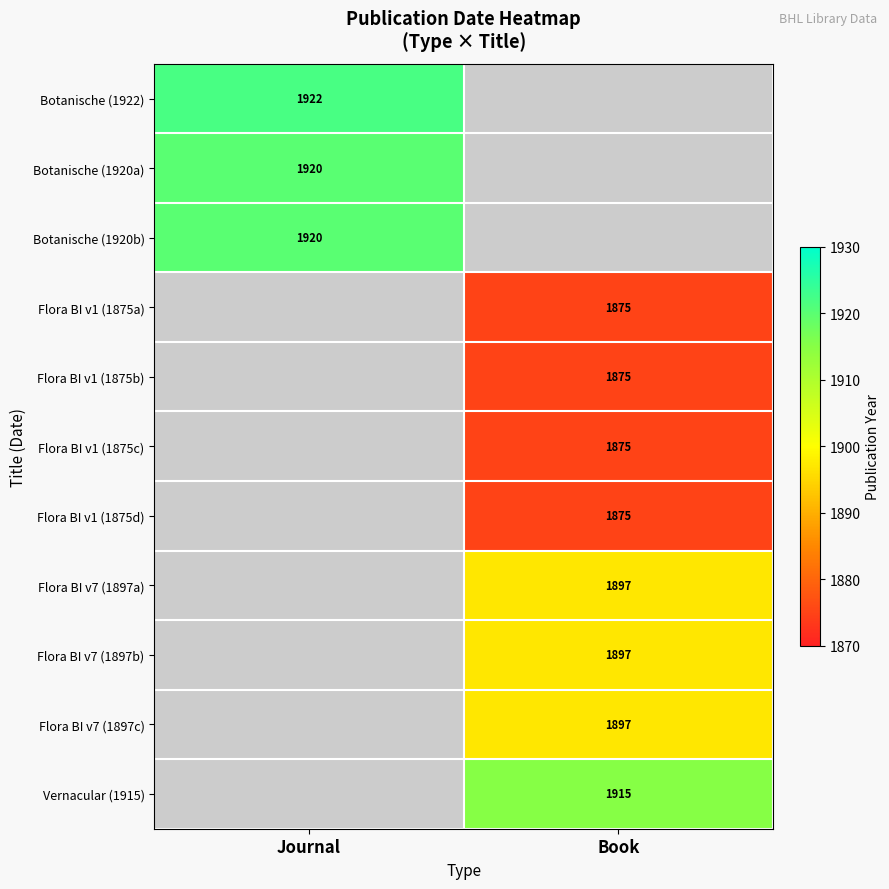

Is the value of Flora BI v1 (1875b) at Book greater than the value of Botanische (1920a) at Journal?

No